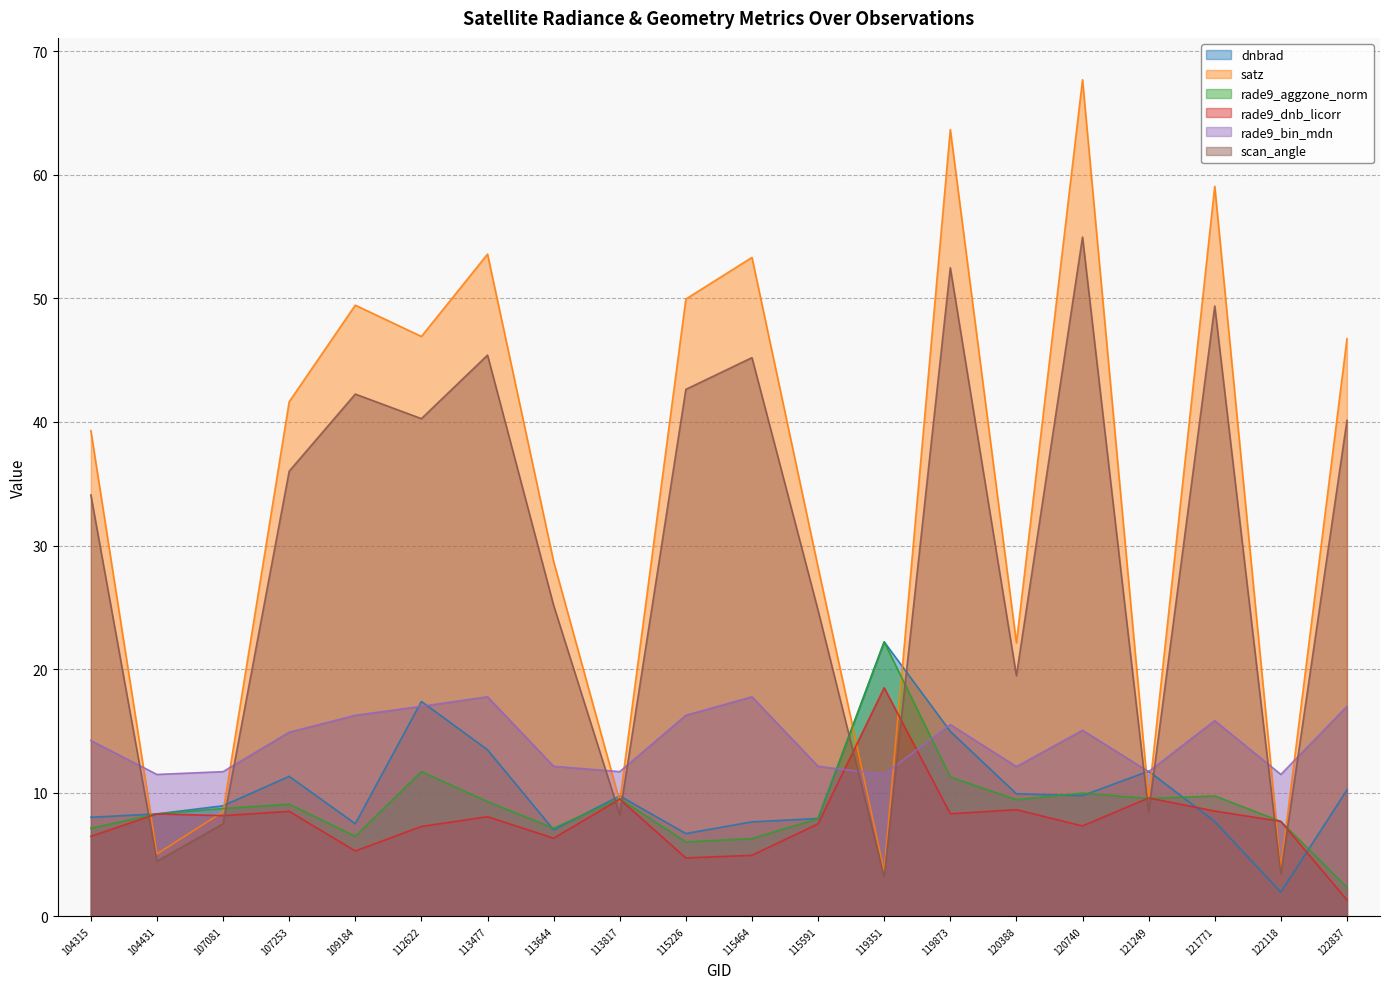

True or false: dnbrad has a value of 7.5 at 109184.

True